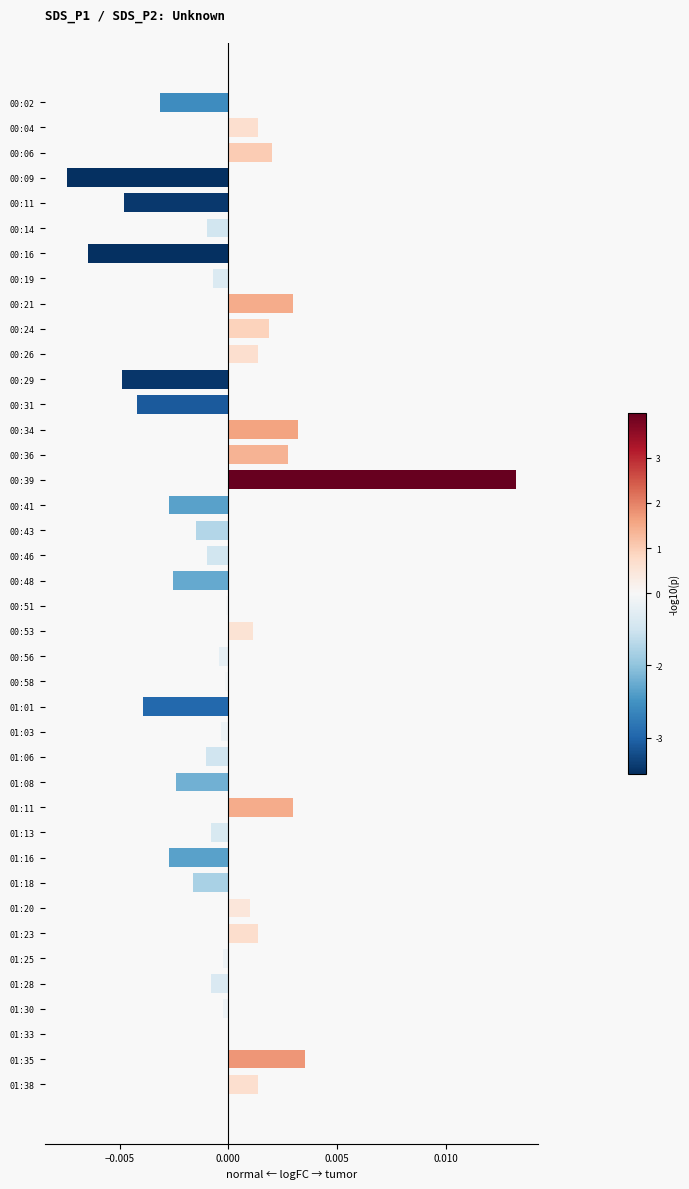

What is the label of the 6th bar from the top?

00:14